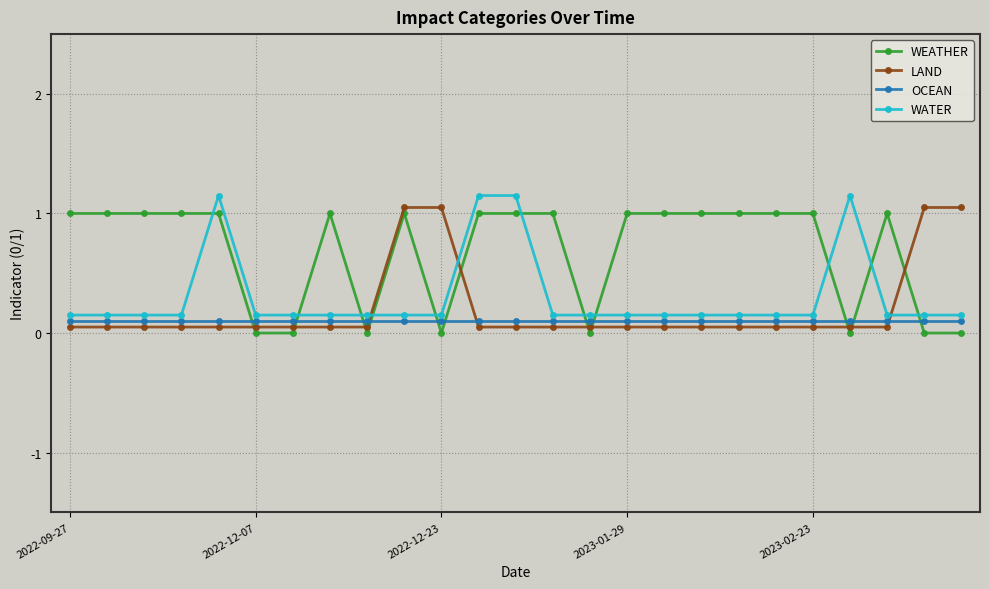

Does the chart have visible grid lines?

Yes